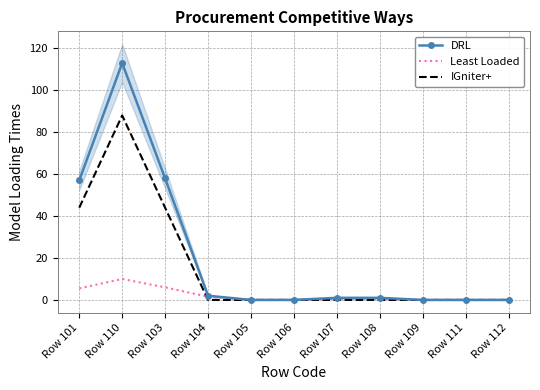

What is the label of the 4th point from the right?

Row 108